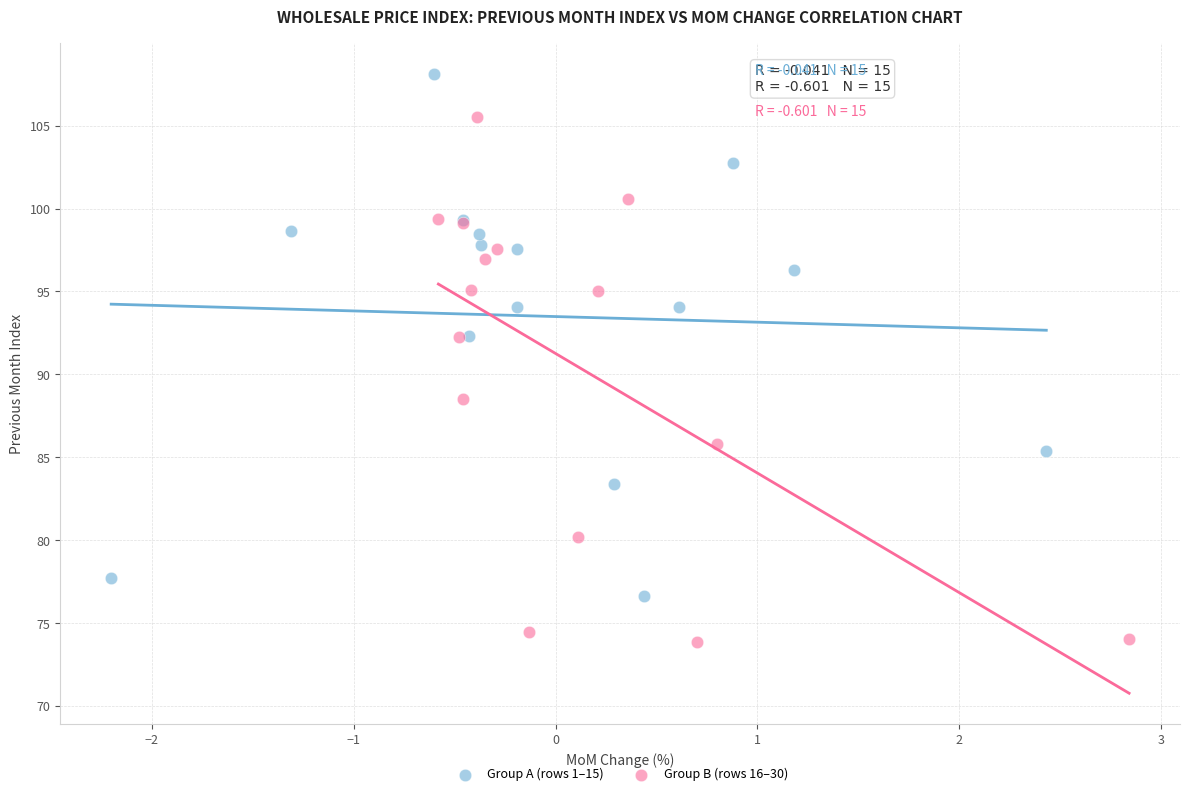

Which series reaches the minimum Y coordinate?

Group B (rows 16–30)